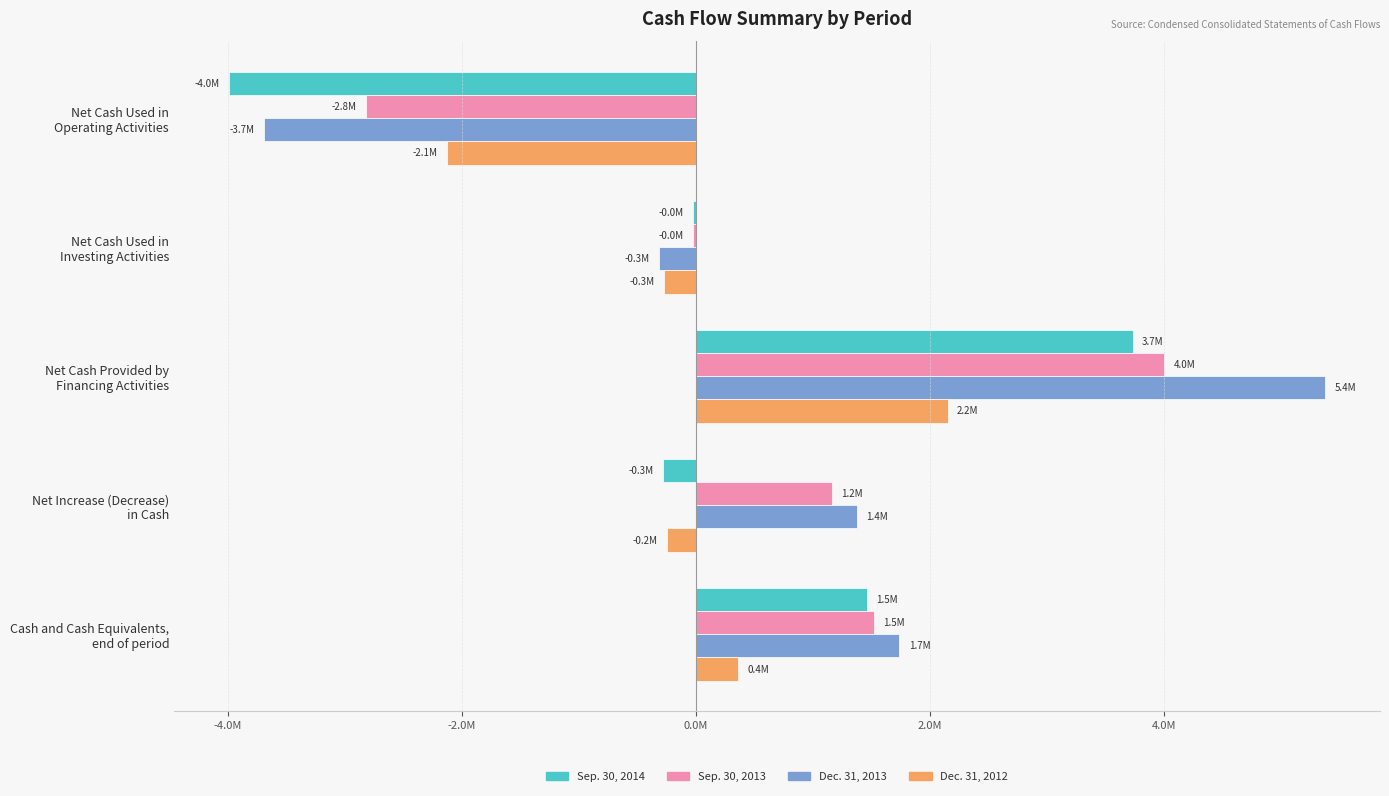

What are all the series names shown in the legend?

Sep. 30, 2014, Sep. 30, 2013, Dec. 31, 2013, Dec. 31, 2012